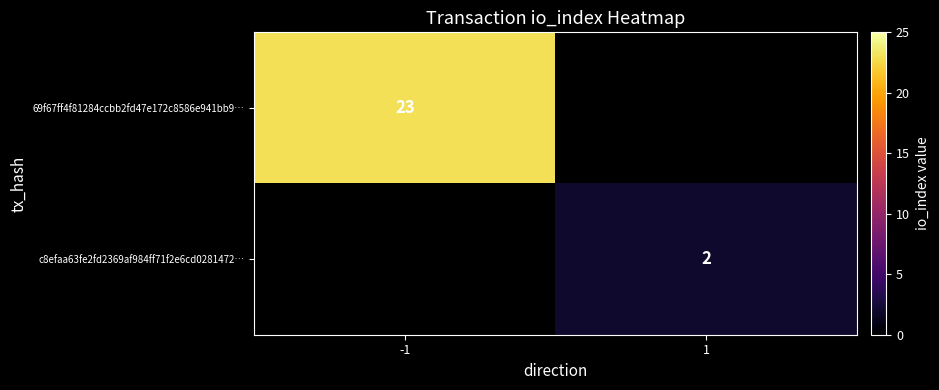

Between 1 and -1, which is larger?

-1